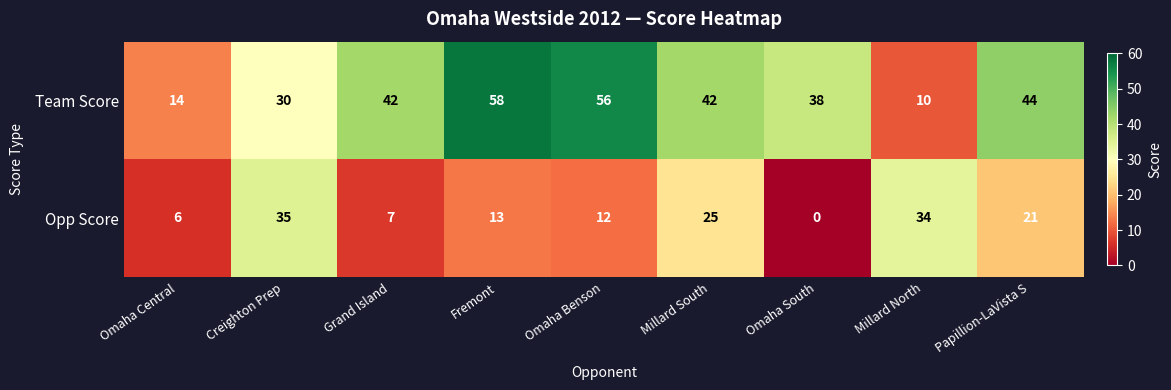

Which category has the highest value in the Opp Score series?

Creighton Prep